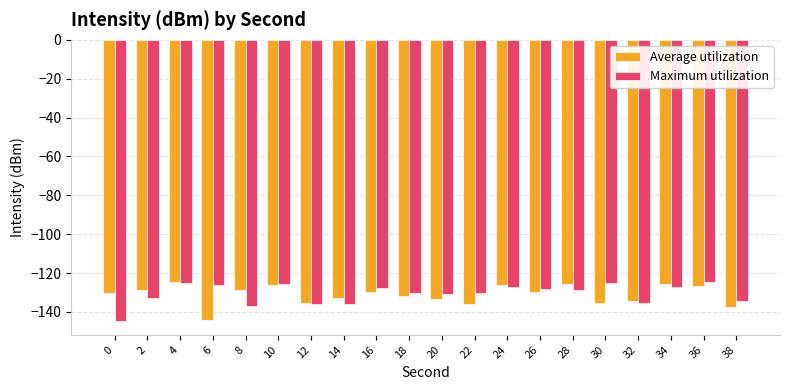

Are the bars horizontal?

No